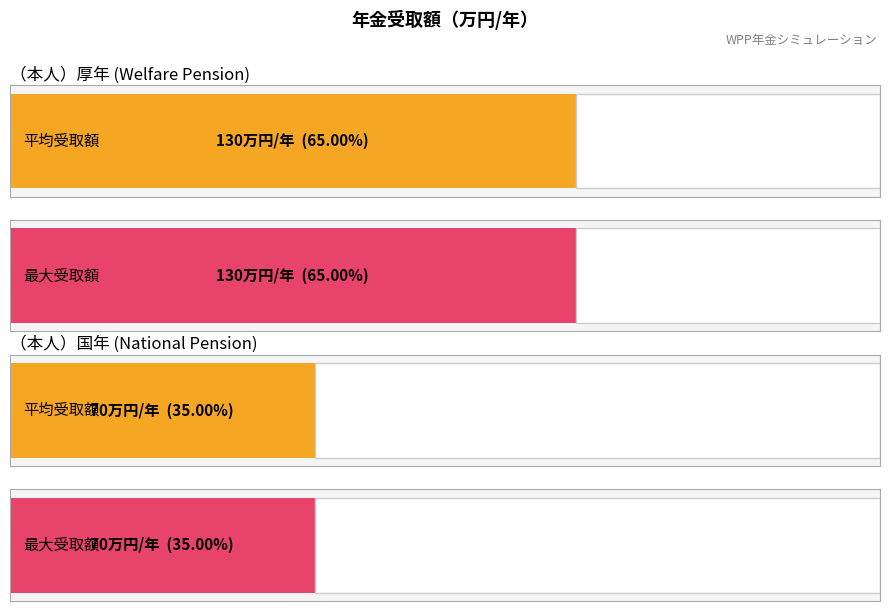

What are all the series names shown in the legend?

厚年, 国年